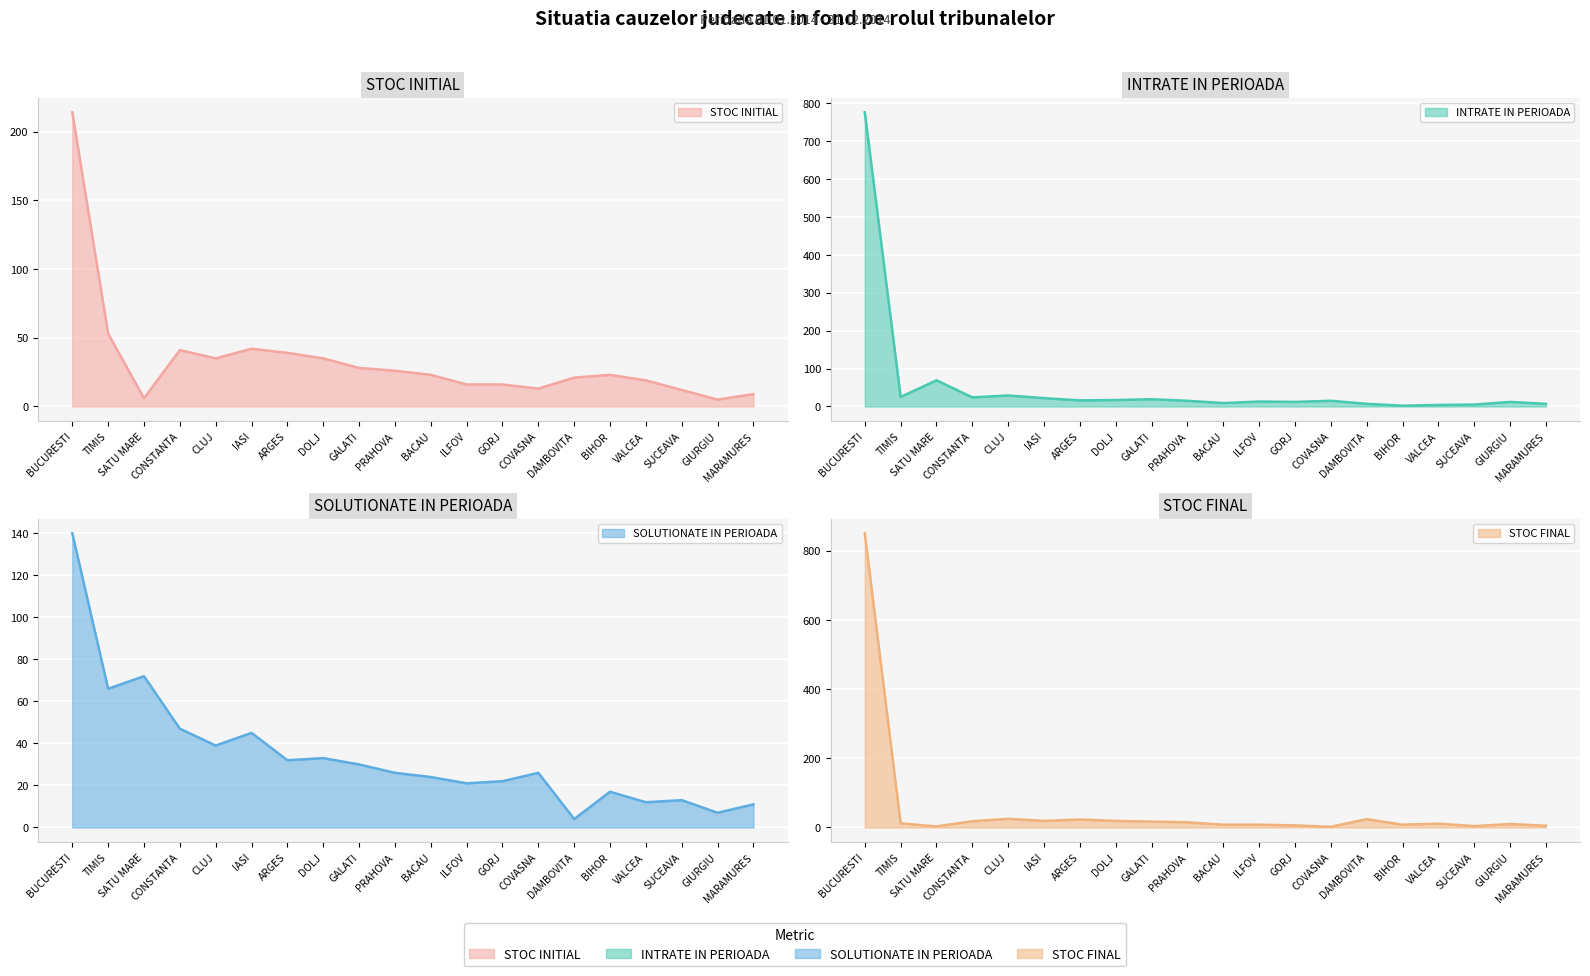

Where is the first local maximum for STOC INITIAL?

CONSTANTA